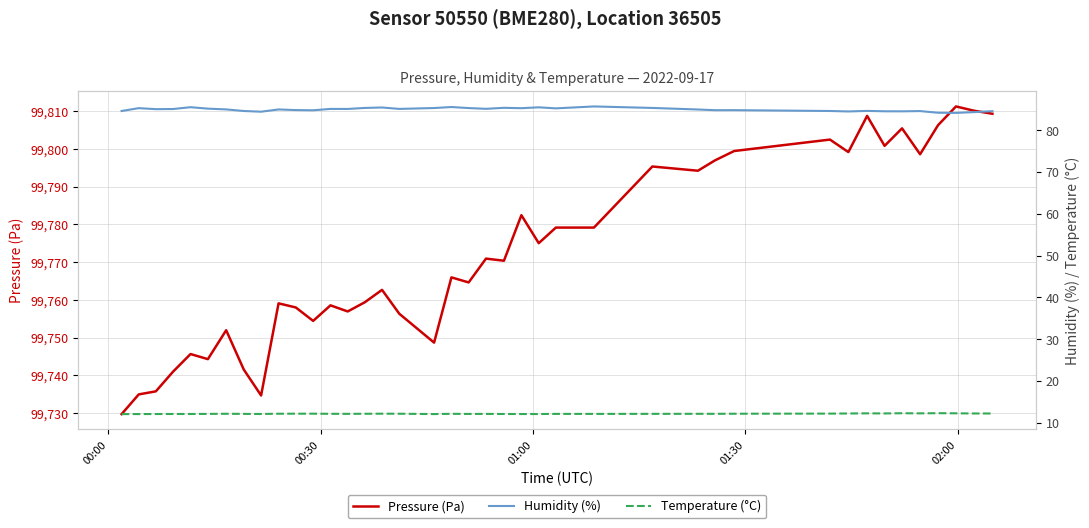

Which series has the largest total across all categories?

Pressure (Pa)